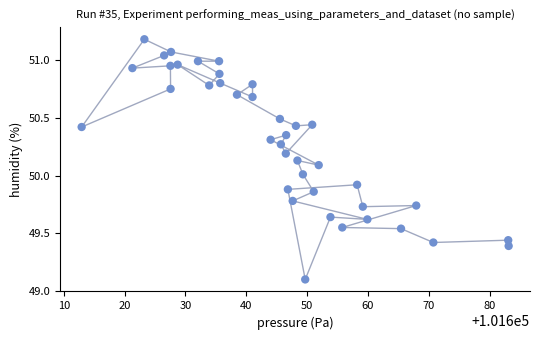

What is the range of Y values (max minus min)?

2.1